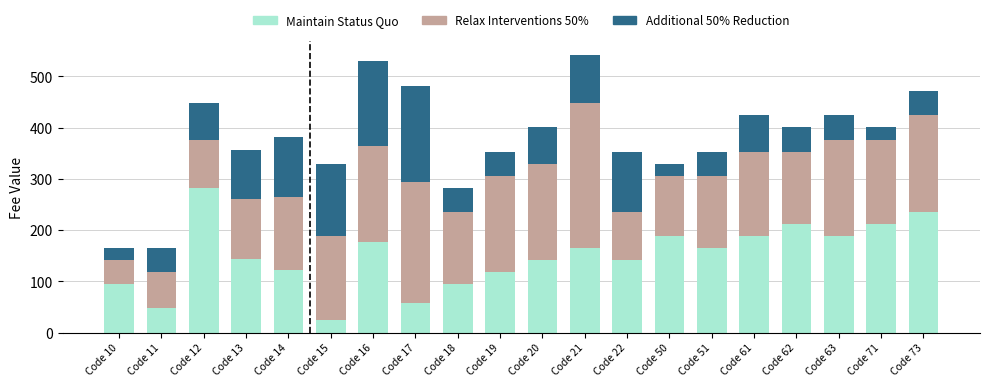

What is the difference between the Maintain Status Quo values at Code 18 and Code 19?

23.6